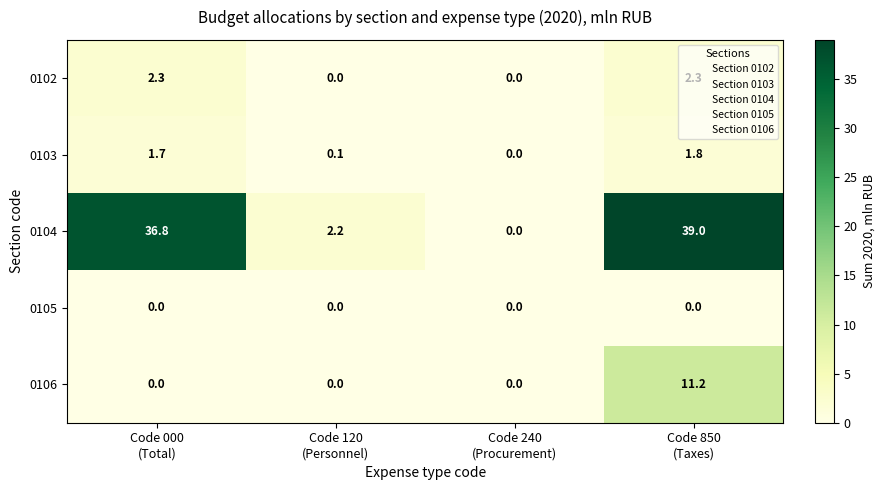

What is the highest value of the 0103 series?

1.8